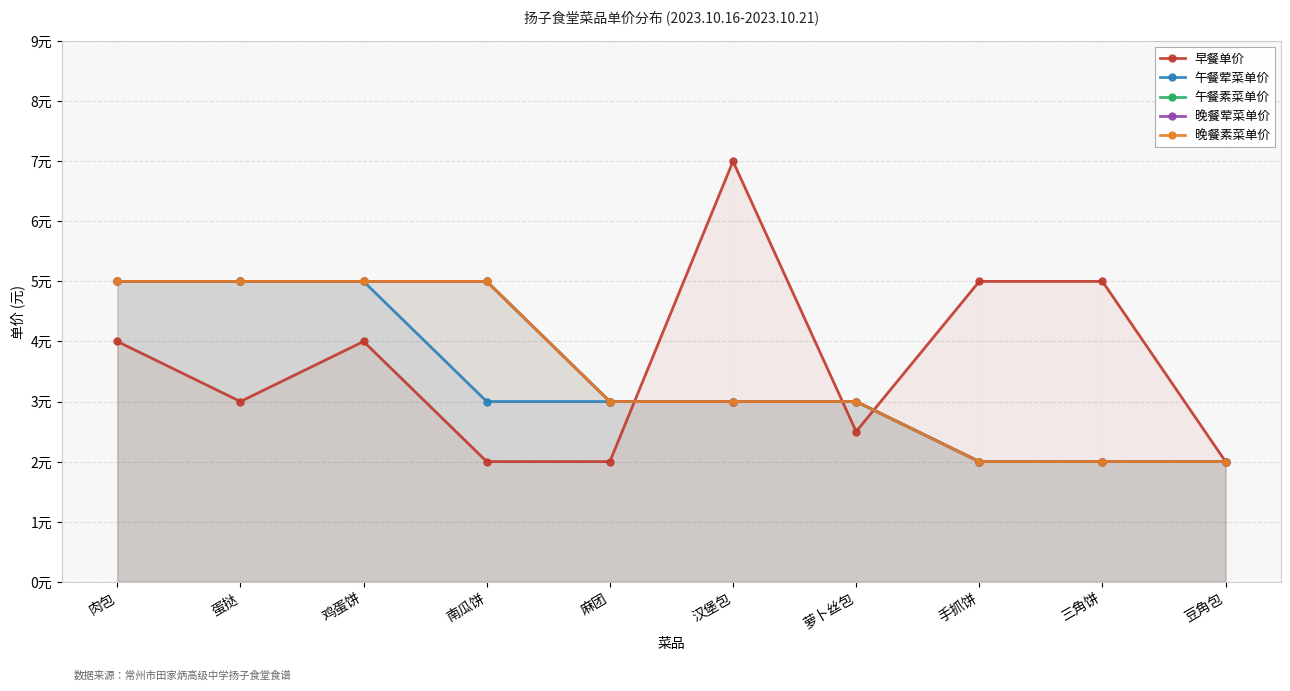

What is the lowest value of the 晚餐荤菜单价 series?

2.0